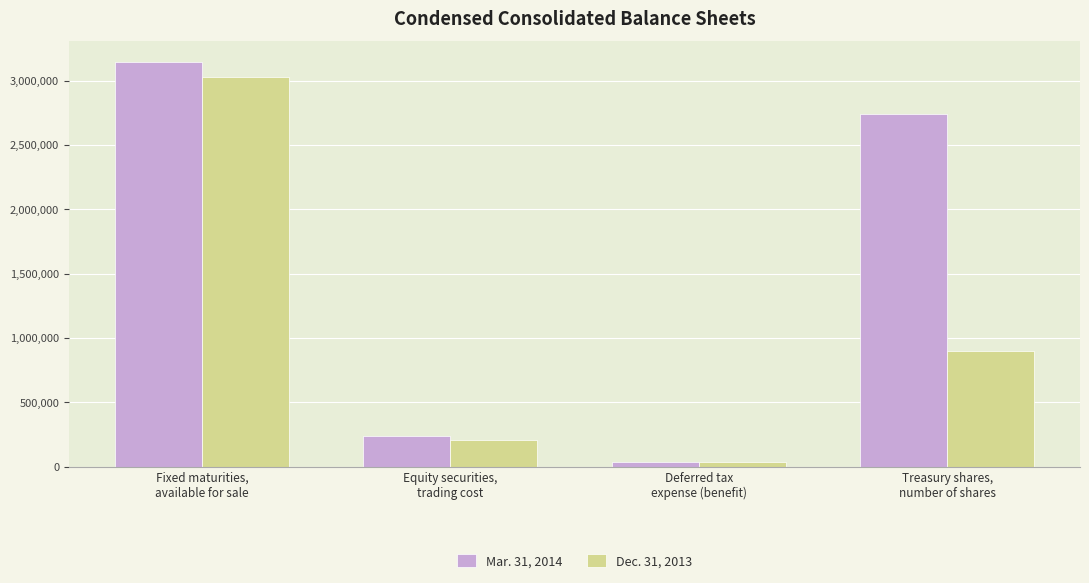

What is the difference between the second highest and second lowest values in the Dec. 31, 2013 series?

696973